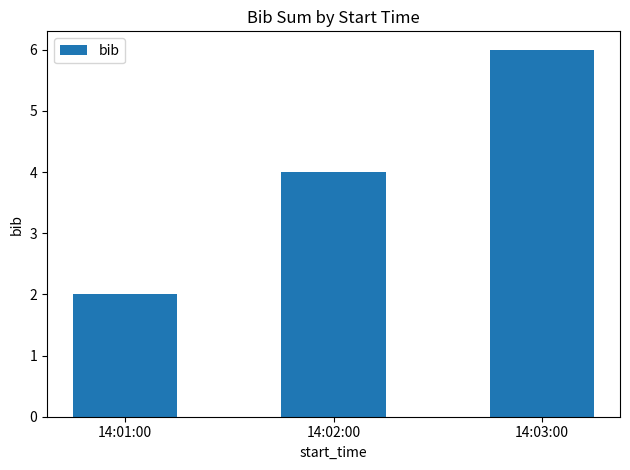

Reading left to right, list all the values displayed in this chart.

14:01:00=2	14:02:00=4	14:03:00=6